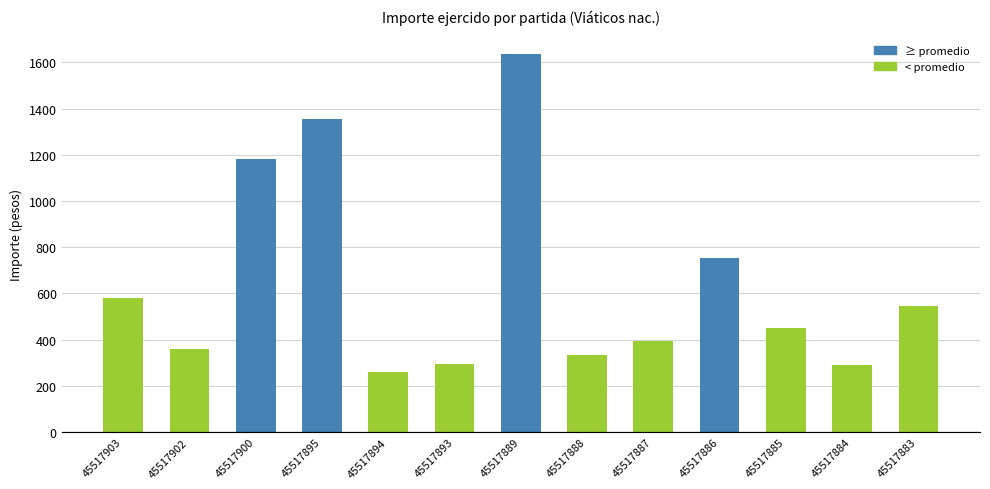

What value does the data have at 45517887, to the nearest 10?

400